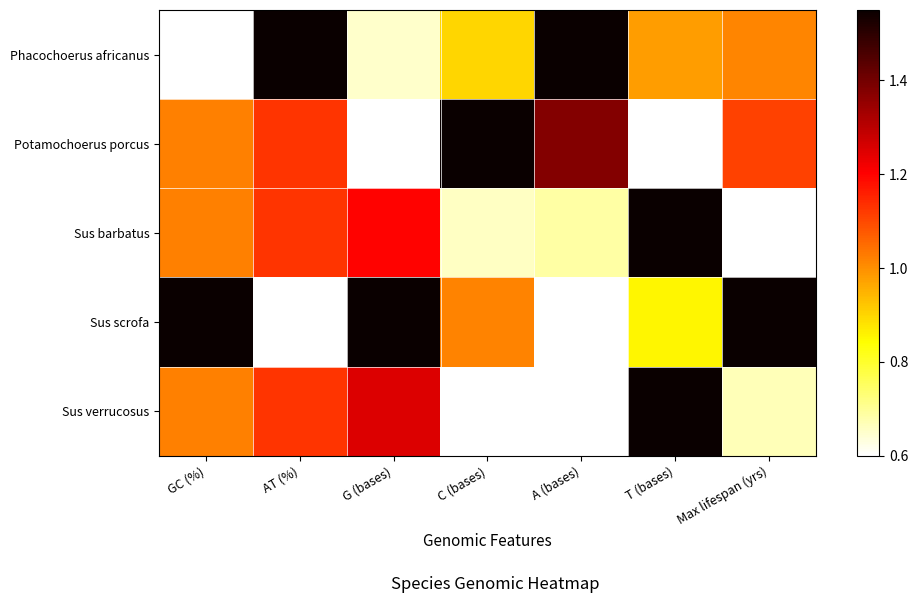

Reading left to right, extract all data points from this chart.

Phacochoerus africanus: GC (%)=0.6	AT (%)=1.6	G (bases)=0.7	C (bases)=0.9	A (bases)=1.6	T (bases)=1.0	Max lifespan (yrs)=1.0
Potamochoerus porcus: GC (%)=1.0	AT (%)=1.1	G (bases)=0.6	C (bases)=1.6	A (bases)=1.4	T (bases)=0.6	Max lifespan (yrs)=1.1
Sus barbatus: GC (%)=1.0	AT (%)=1.1	G (bases)=1.2	C (bases)=0.7	A (bases)=0.7	T (bases)=1.6	Max lifespan (yrs)=0.6
Sus scrofa: GC (%)=1.6	AT (%)=0.6	G (bases)=1.6	C (bases)=1.0	A (bases)=0.6	T (bases)=0.9	Max lifespan (yrs)=1.6
Sus verrucosus: GC (%)=1.0	AT (%)=1.1	G (bases)=1.2	C (bases)=0.6	A (bases)=0.6	T (bases)=1.6	Max lifespan (yrs)=0.7